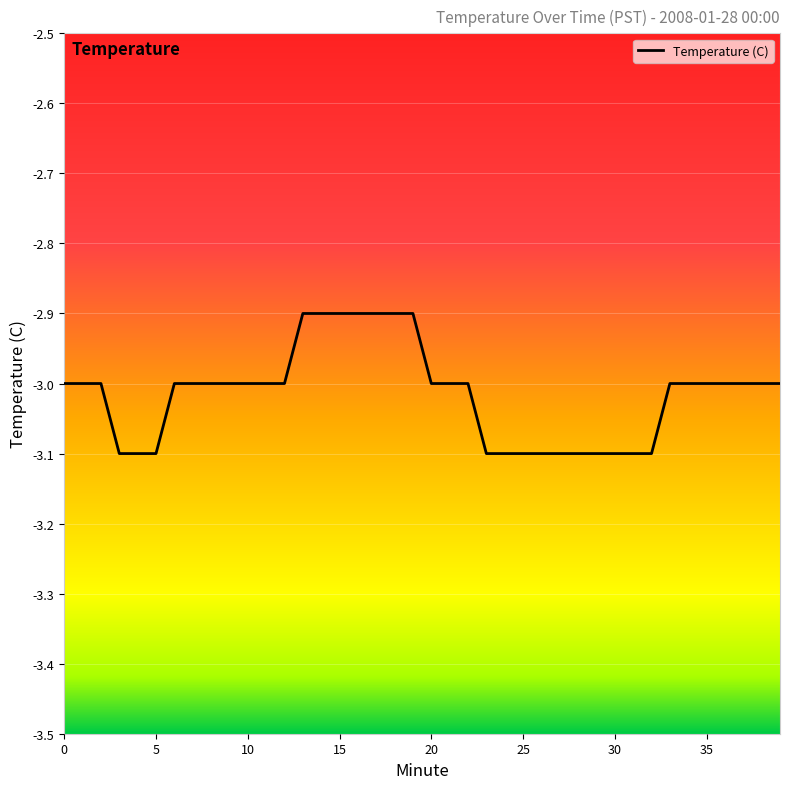

Reading left to right, list all the values displayed in this chart.

-3.0	-3.0	-3.0	-3.1	-3.1	-3.1	-3.0	-3.0	-3.0	-3.0	-3.0	-3.0	-3.0	-2.9	-2.9	-2.9	-2.9	-2.9	-2.9	-2.9	-3.0	-3.0	-3.0	-3.1	-3.1	-3.1	-3.1	-3.1	-3.1	-3.1	-3.1	-3.1	-3.1	-3.0	-3.0	-3.0	-3.0	-3.0	-3.0	-3.0